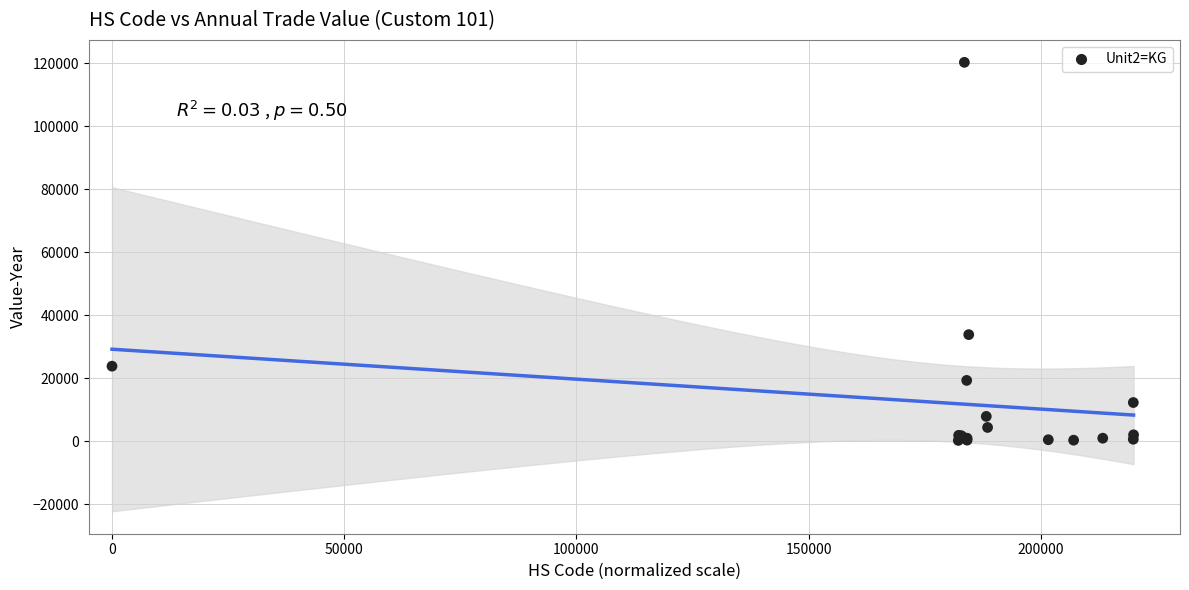

What Y value in the scatter plot is closest to 60233?

33809